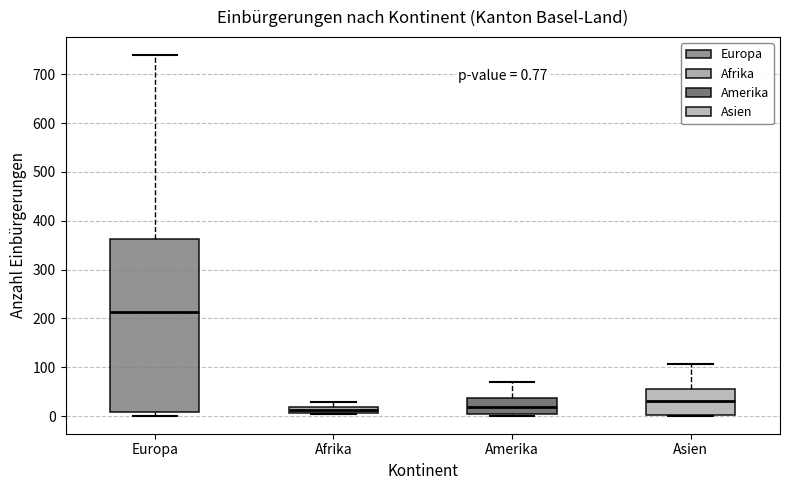

Which box's median line is the highest?

Europa